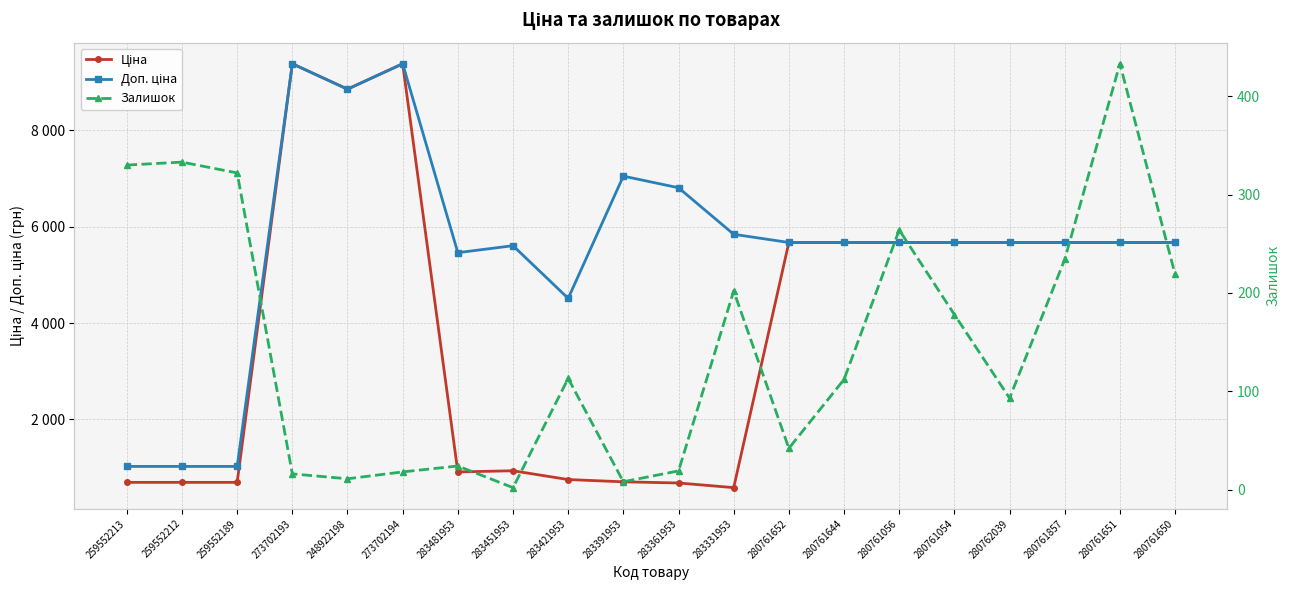

Reading left to right, transcribe all the data shown in this chart.

Ціна: 693.7	693.7	693.7	9384.0	8856.7	9384.0	910.4	934.5	752.2	705.1	681.0	584.4	5673.8	5673.8	5673.8	5673.8	5673.8	5673.8	5673.8	5673.8
Доп. ціна: 1024.6	1024.6	1024.6	9384.0	8856.7	9384.0	5462.3	5607.2	4513.3	7051.3	6809.8	5843.9	5673.8	5673.8	5673.8	5673.8	5673.8	5673.8	5673.8	5673.8
Залишок: 330.0	333.0	322.0	16.0	11.0	18.0	24.0	2.0	113.0	8.0	19.0	202.0	42.0	112.0	264.0	178.0	93.0	234.0	433.0	219.0